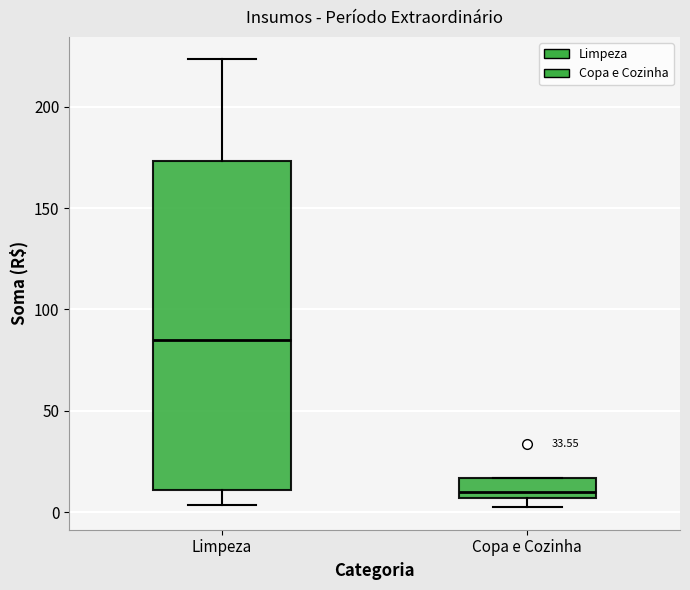

Which box has the lowest median line?

Copa e Cozinha